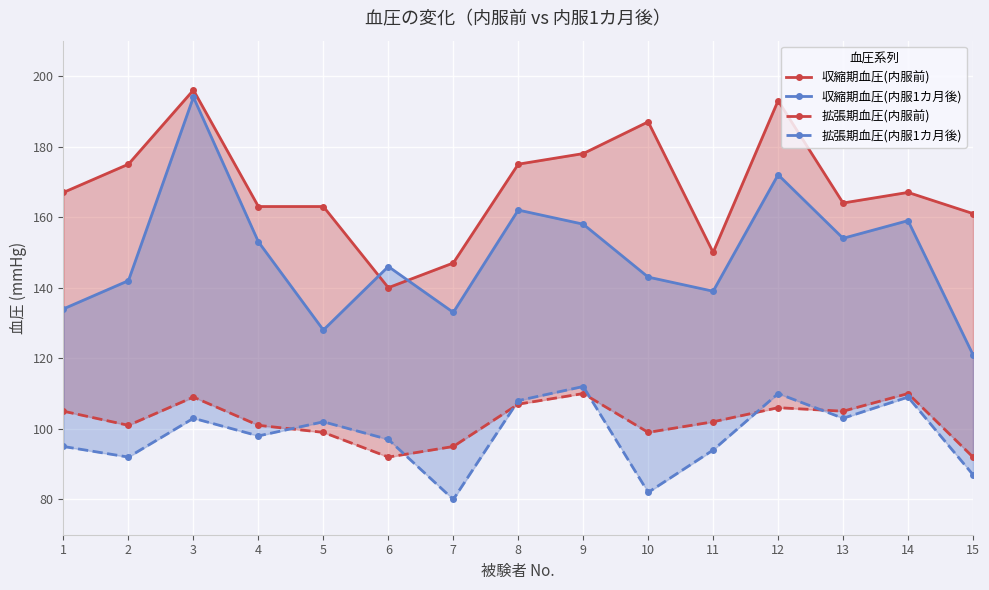

True or false: 拡張期血圧(内服前) and 収縮期血圧(内服前) intersect in this chart.

False